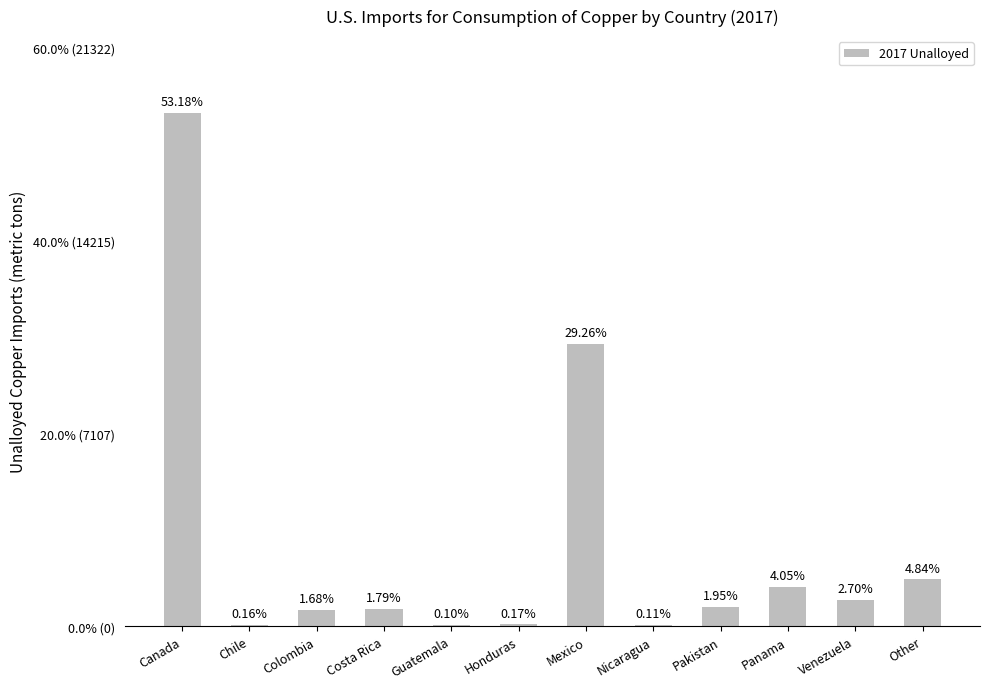

Reading left to right, transcribe all the data shown in this chart.

Canada=18900	Chile=57	Colombia=598	Costa Rica=636	Guatemala=36	Honduras=61	Mexico=10400	Nicaragua=38	Pakistan=694	Panama=1440	Venezuela=958	Other=1720